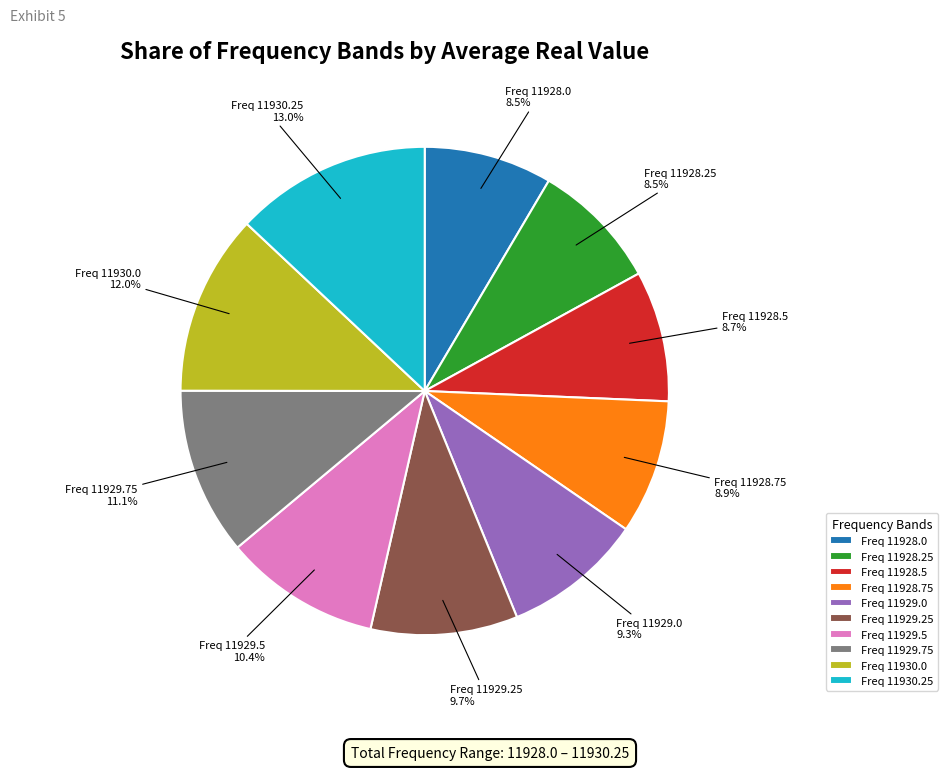

Which category has the biggest portion of the pie?

Freq 11930.25